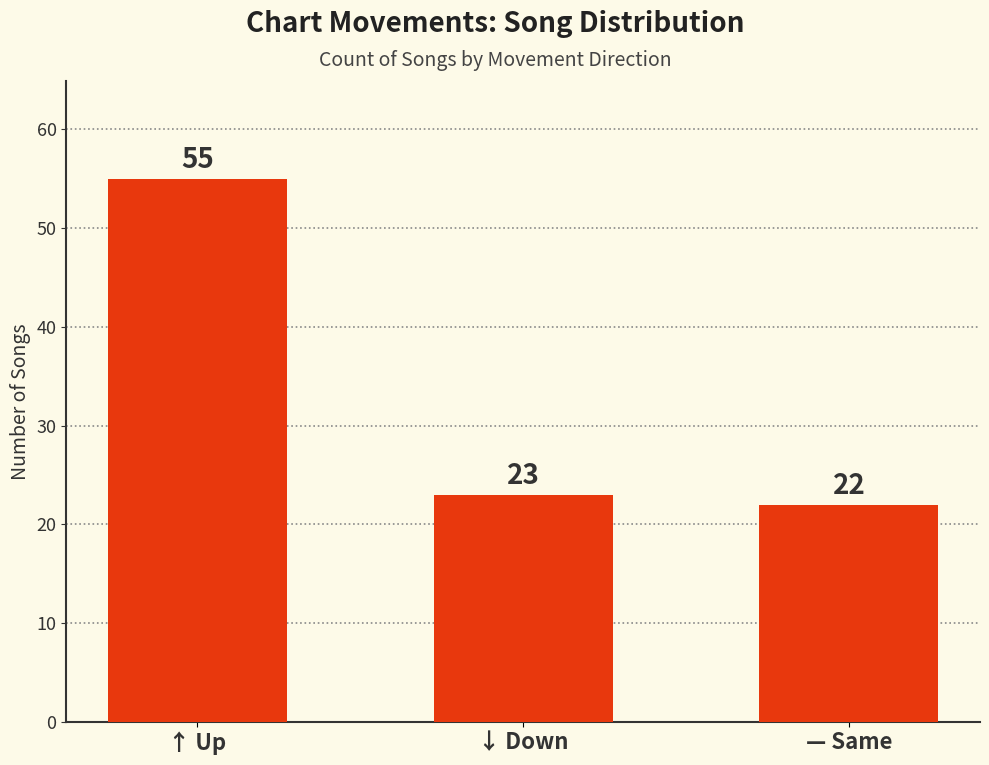

Rank the categories by value from lowest to highest.

— Same, ↓ Down, ↑ Up